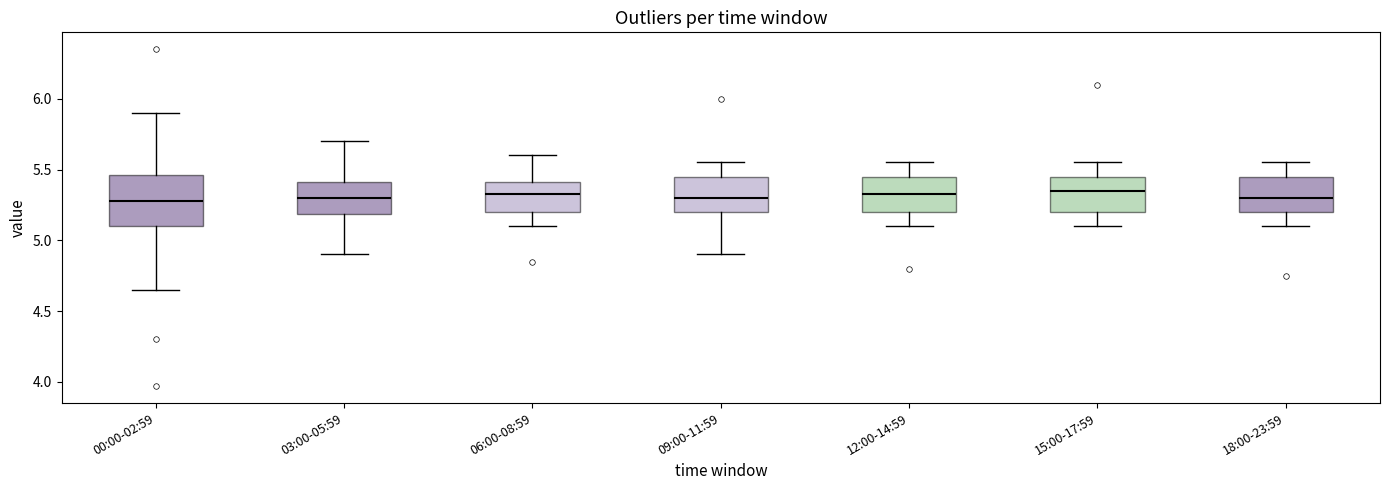

Which box is the tallest, from its lower edge to its upper edge?

00:00-02:59